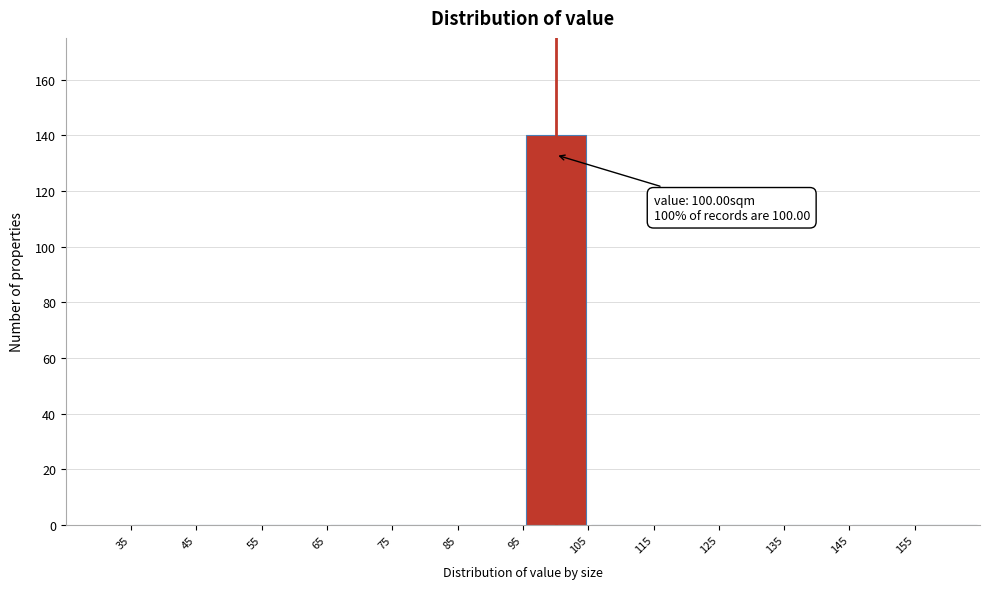

Which range on the x-axis has the tallest bar?

95 to 105